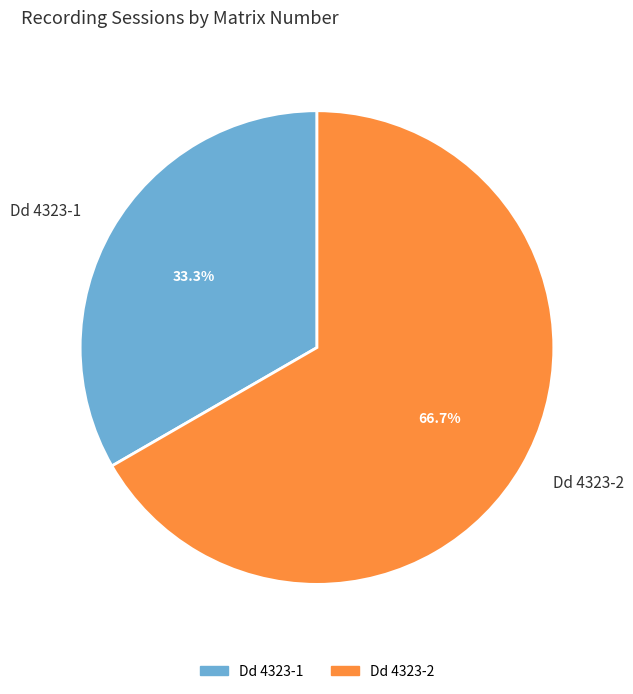

What percentage is the Dd 4323-2 slice, to the nearest percent?

67%